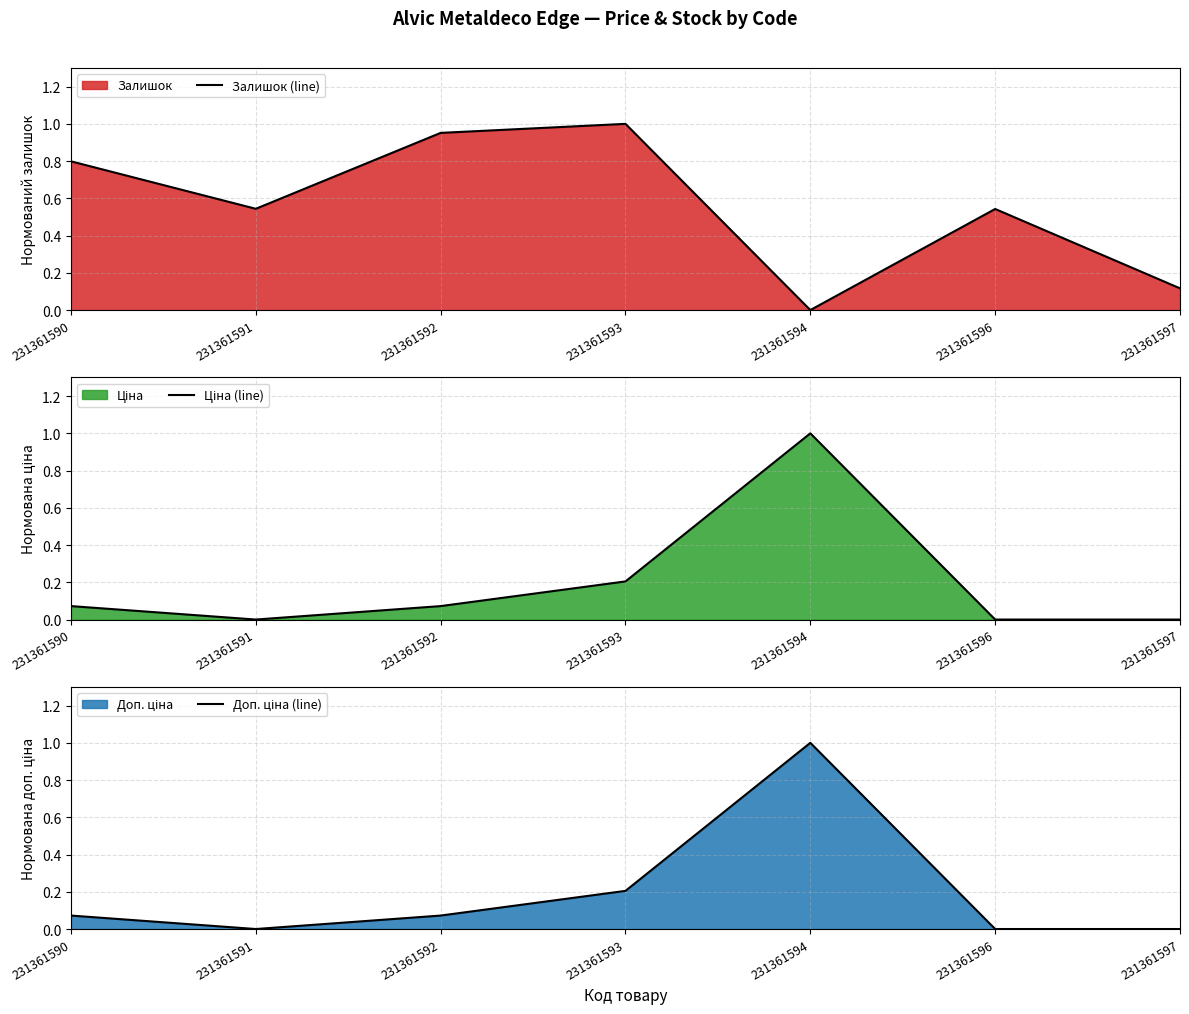

Count the number of categories in the chart.

7